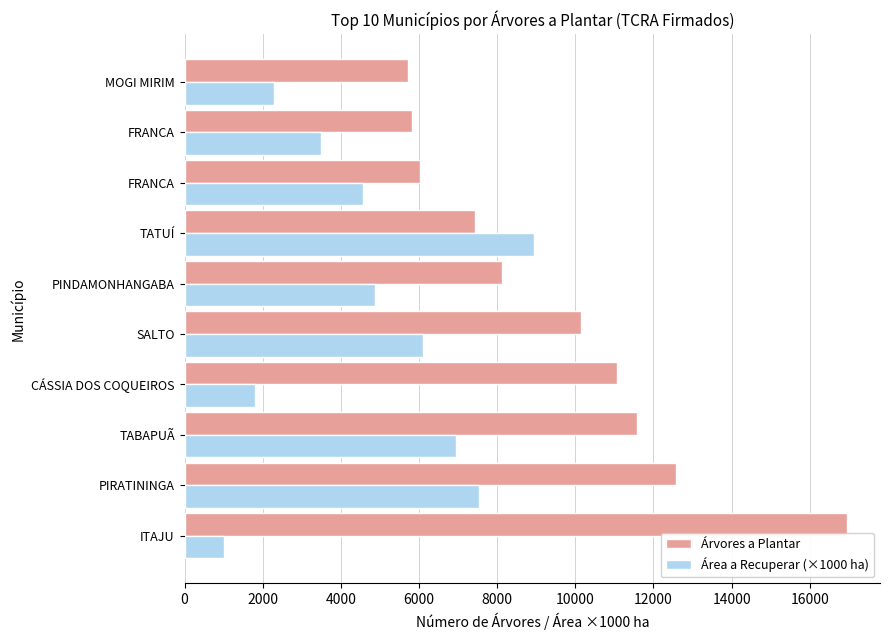

What are all the series names shown in the legend?

Árvores a Plantar, Área a Recuperar (×1000 ha)